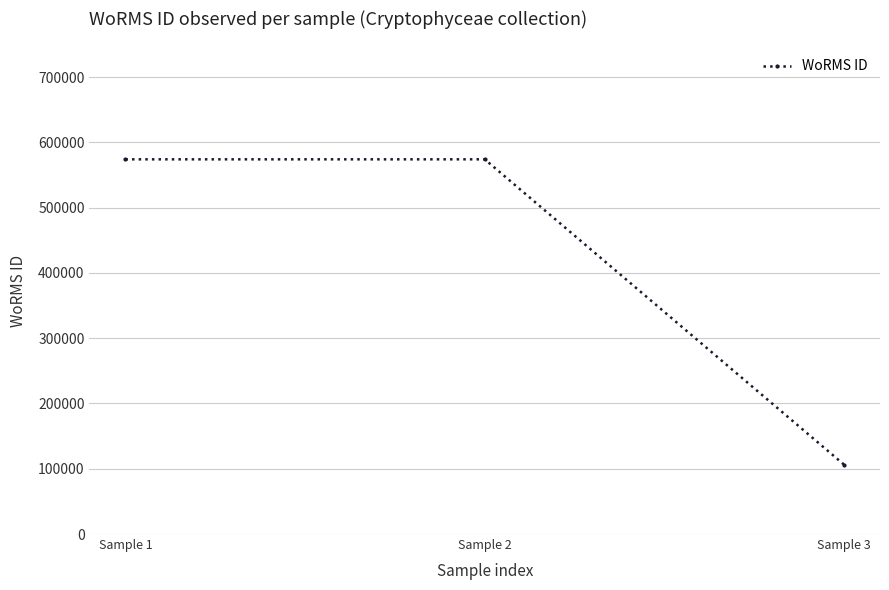

What is the value of the 2nd point from the left?

573955